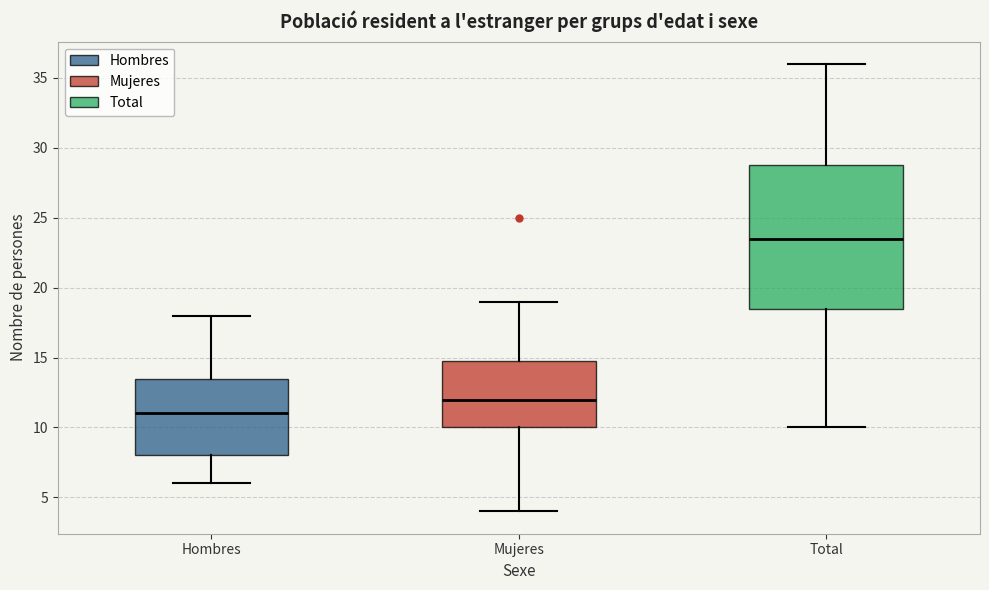

Which box's median line is the highest?

Total